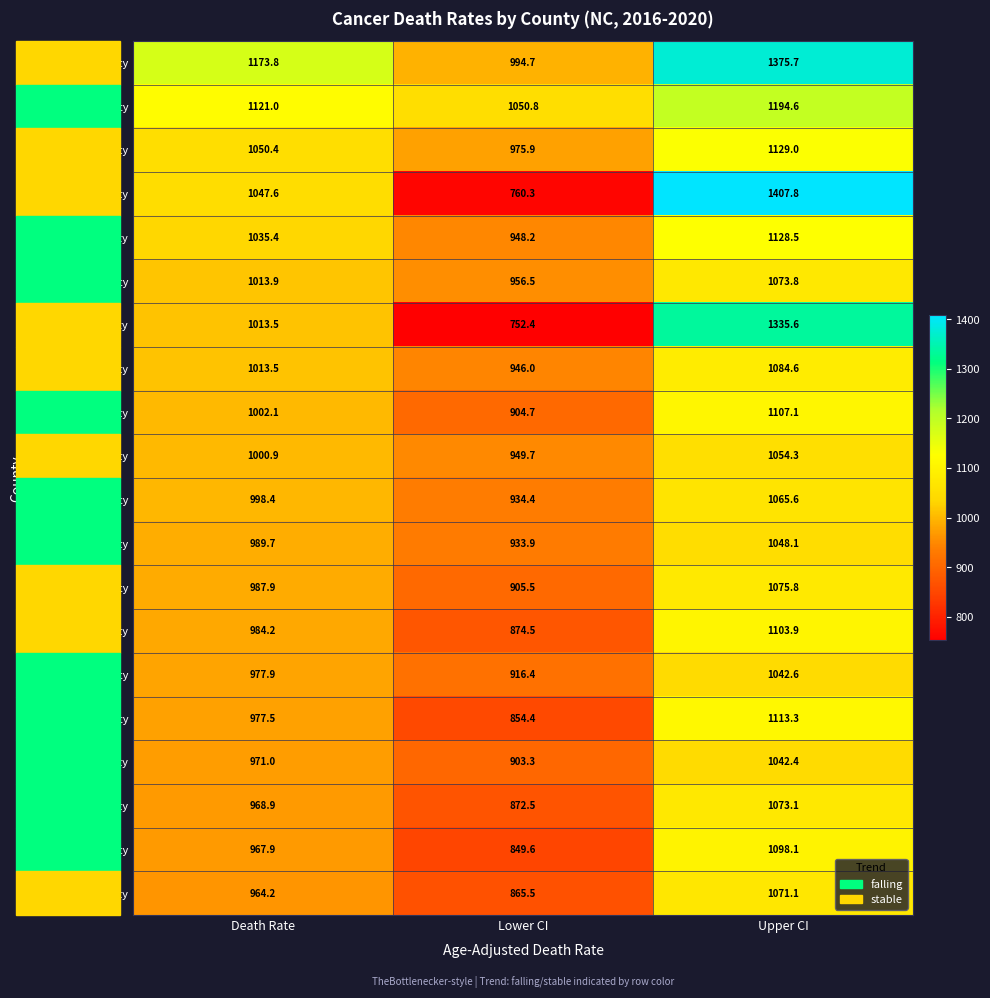

What is the minimum value shown in the chart?

752.4